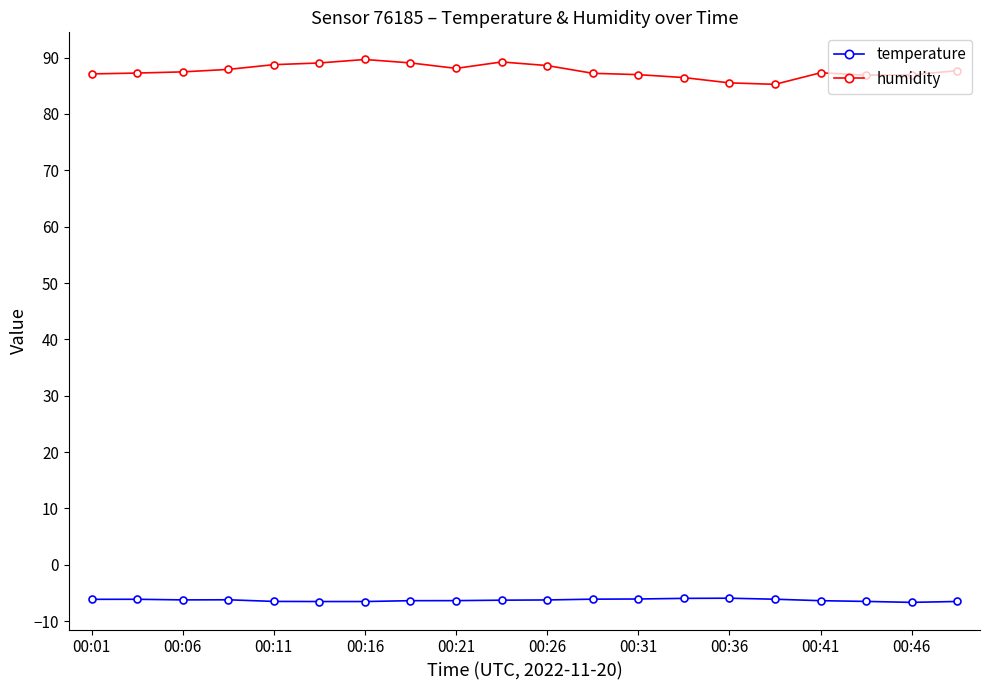

What is the difference between the maximum and minimum values in the humidity series?

4.4